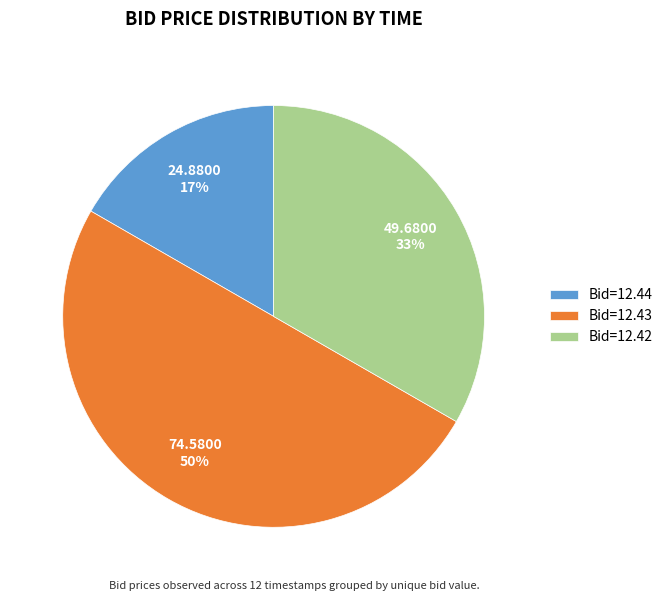

Which category has the smallest portion of the pie?

Bid=12.44